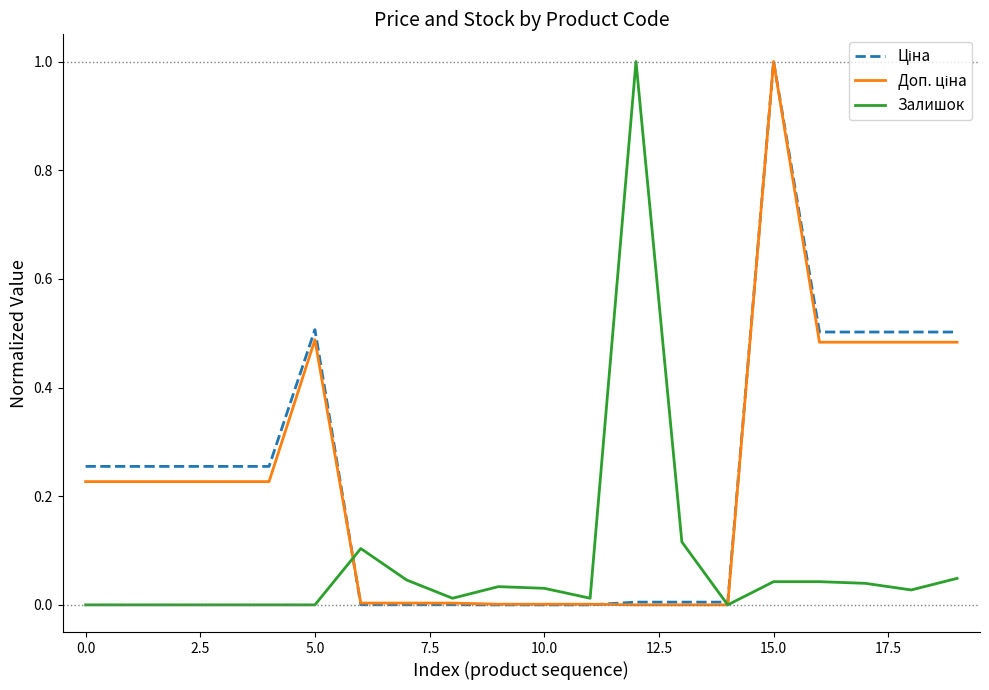

What is the greatest value displayed?

1.0